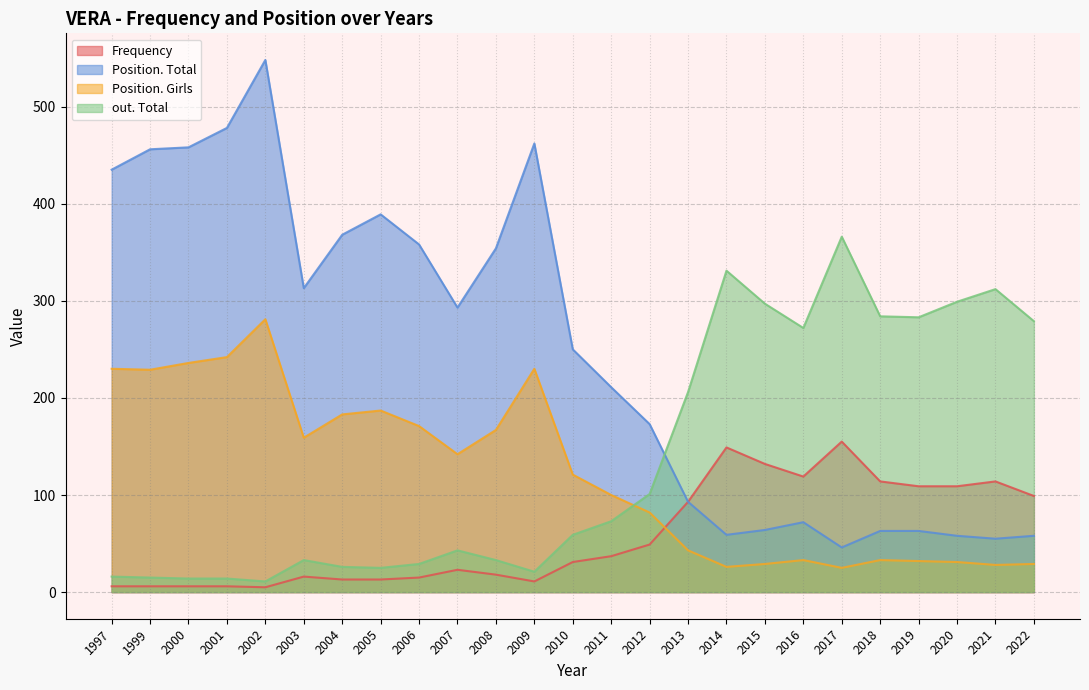

How many interior local valleys does the Position. Total series have?

5